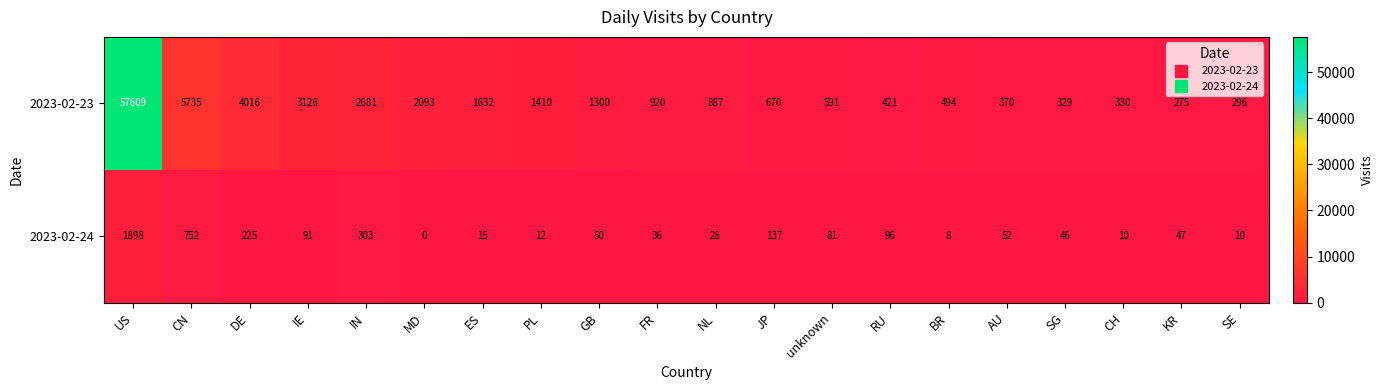

The 2023-02-23 series shows 1410 at PL. True or false?

True